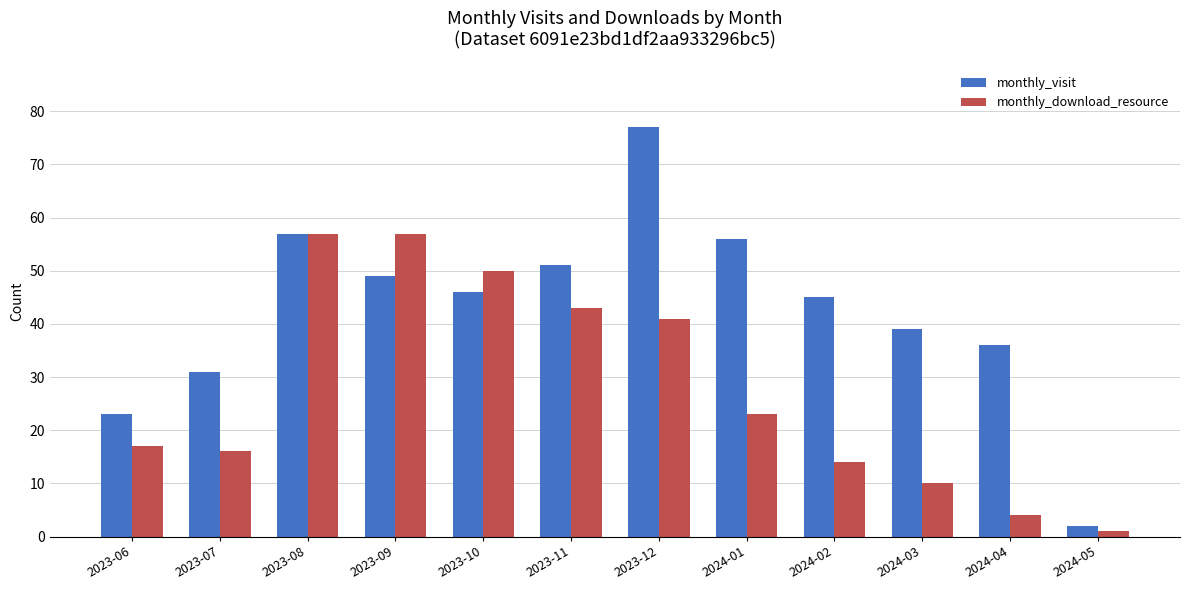

What is the label of the 2nd bar from the right?

2024-04